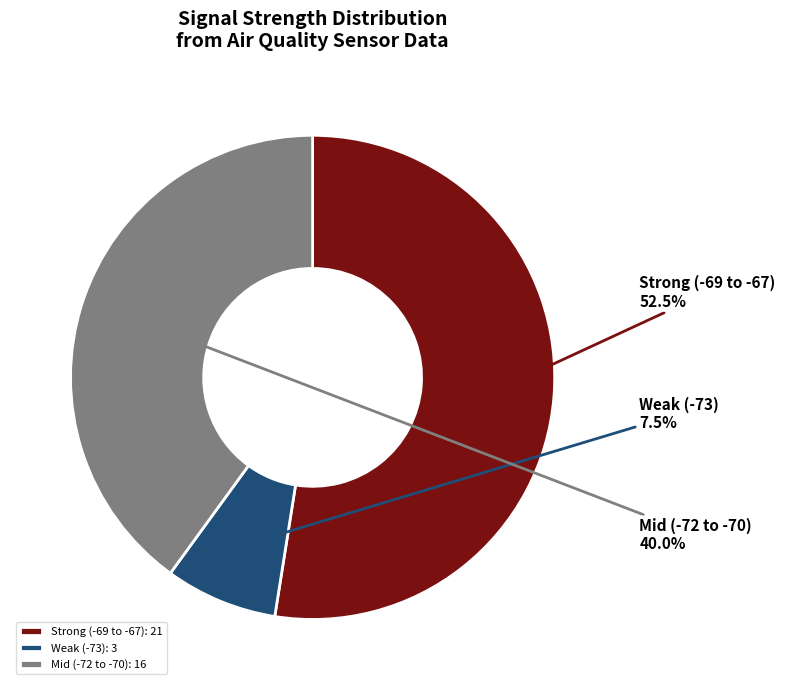

Is Mid (-72 to -70) the majority of the pie?

No